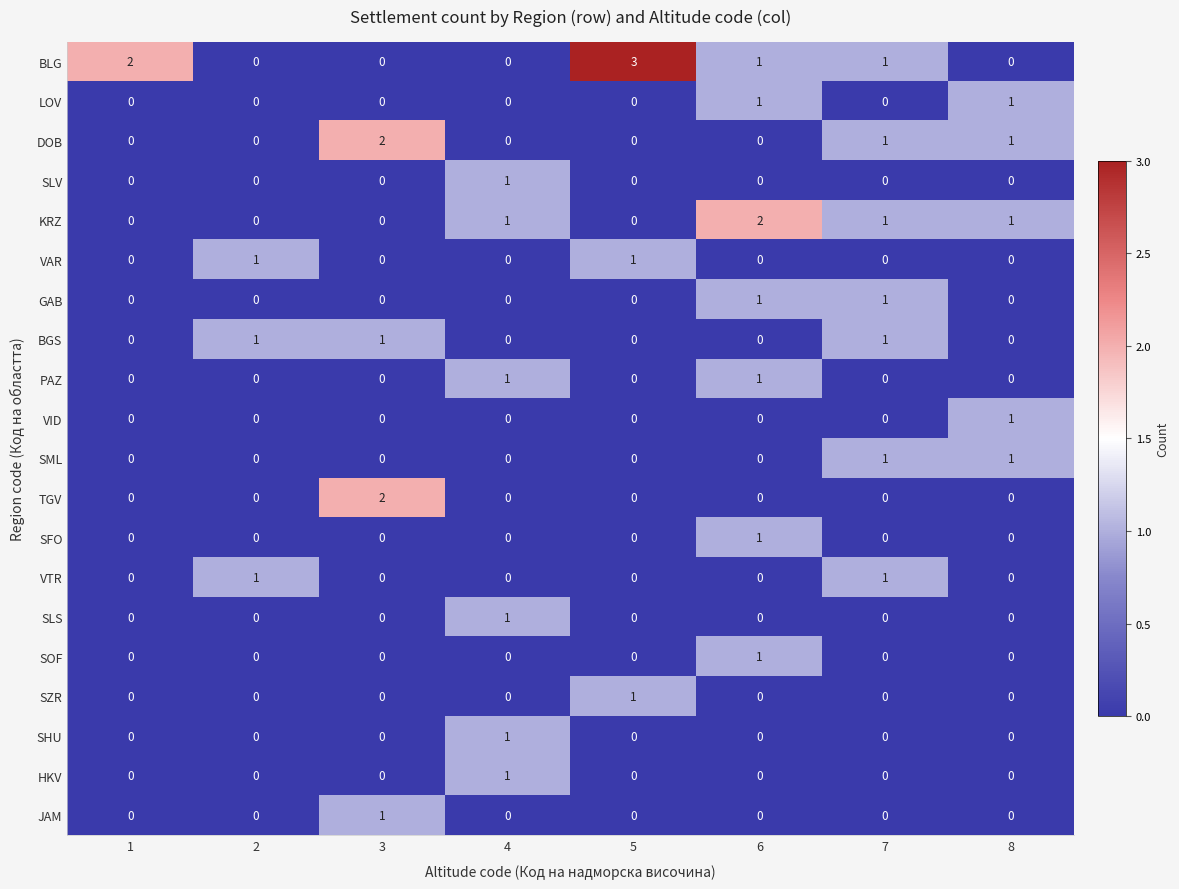

Which series has the widest spread of values?

BLG